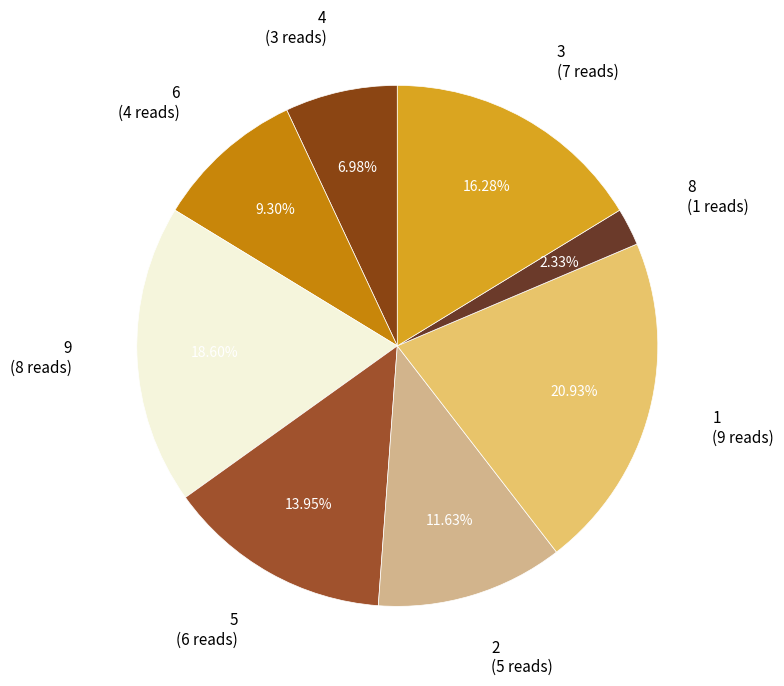

Combined, do 6 (4 reads) and 3 (7 reads) account for over 50%?

No